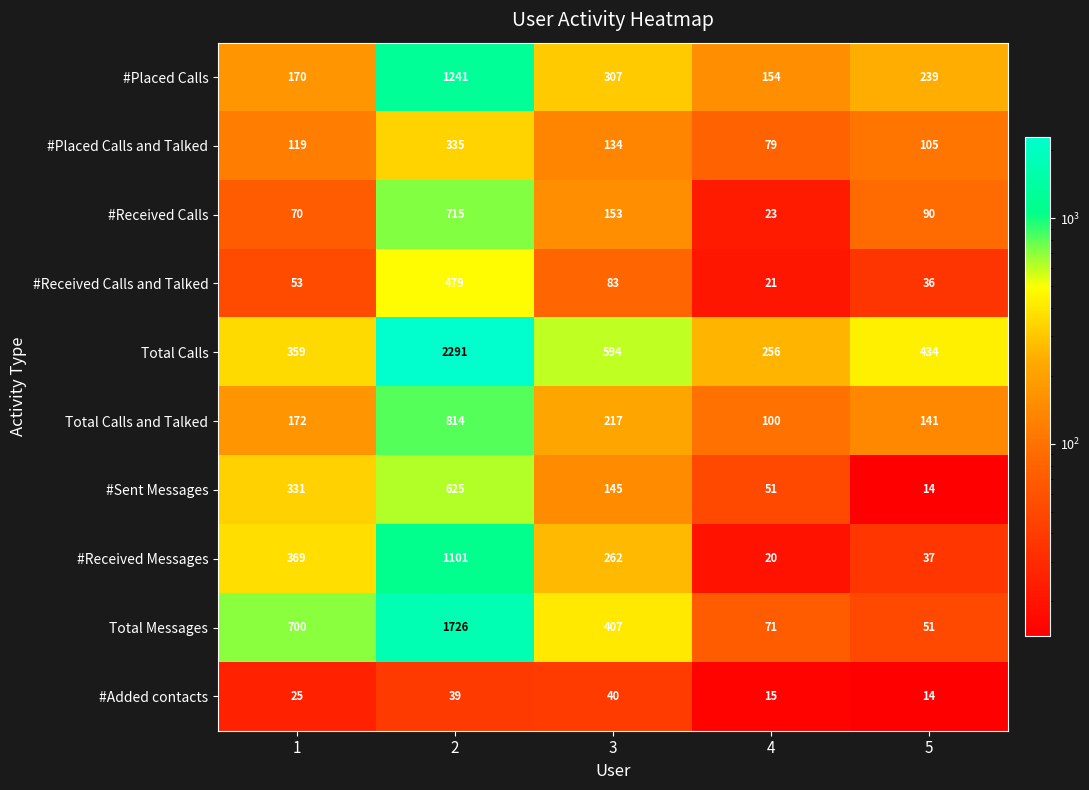

Between 2 and 3, which series saw the biggest shift?

Total Calls